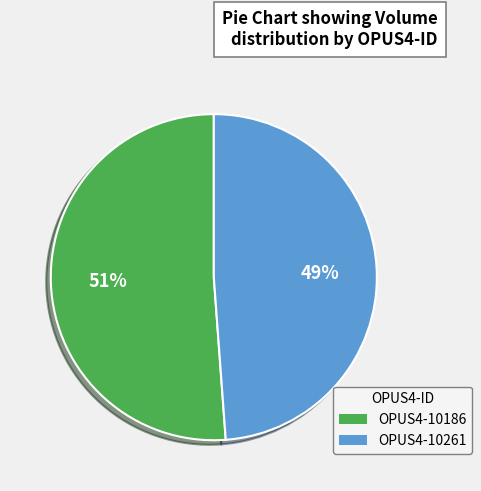

Count the number of slices in the pie.

2